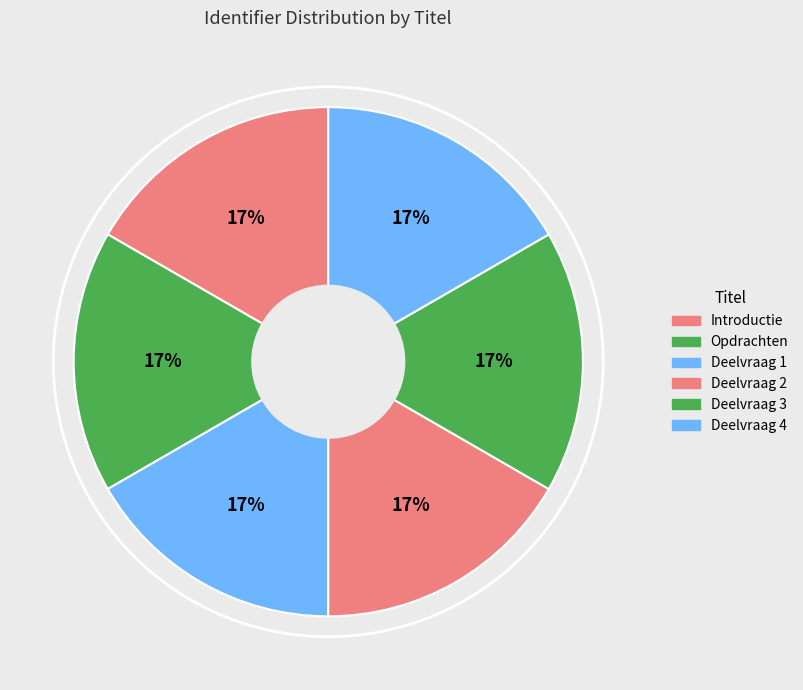

Which slice is the smallest?

Deelvraag 1